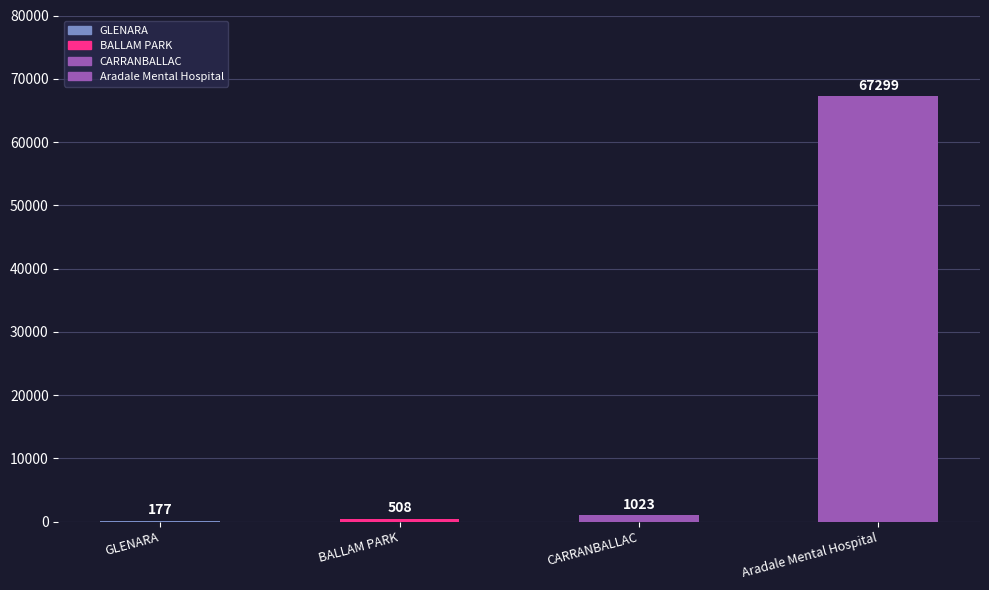

What is the change in value from CARRANBALLAC to Aradale Mental Hospital?

+66276